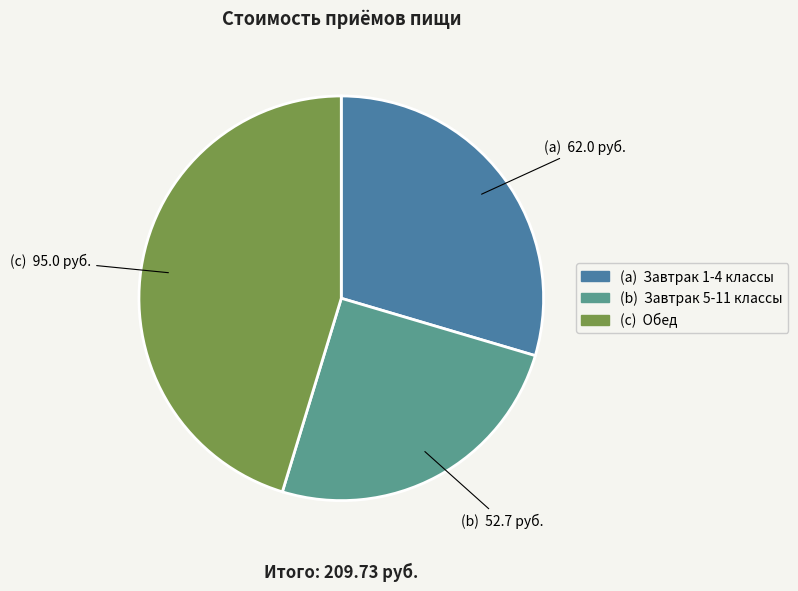

Is there a majority slice in this chart?

No